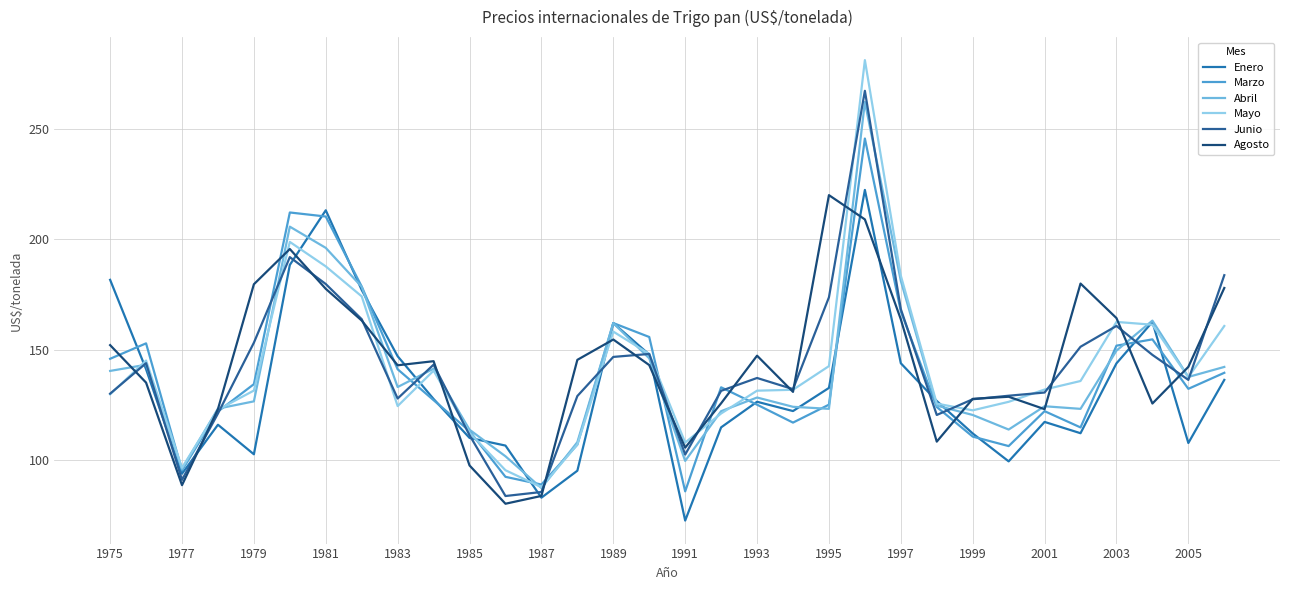

Does the chart display data point markers on the line(s)?

No